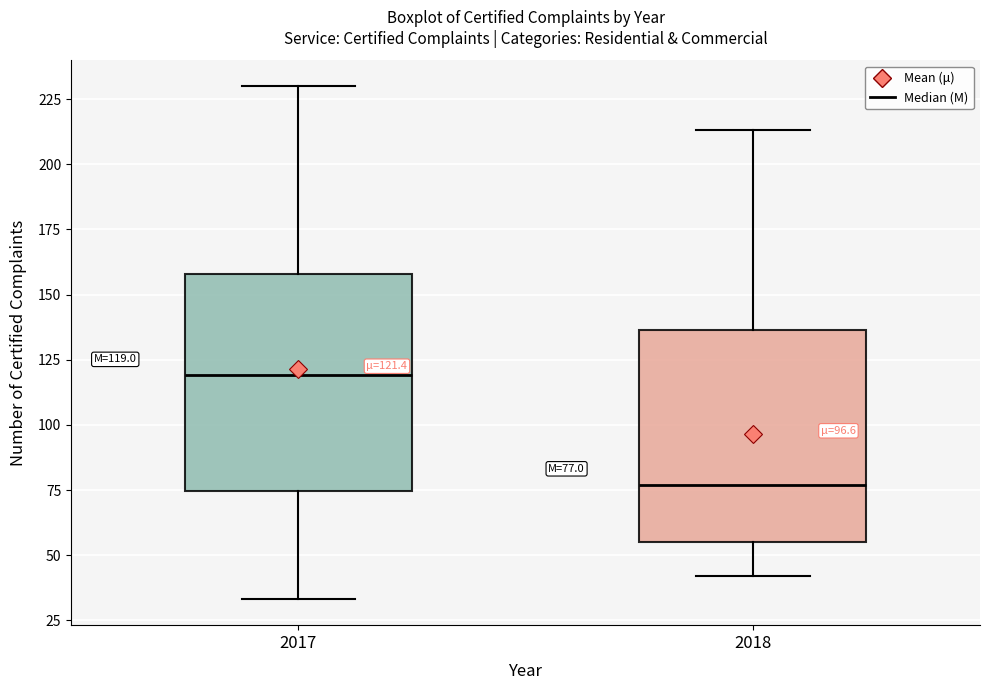

Which box has the highest median line?

2017